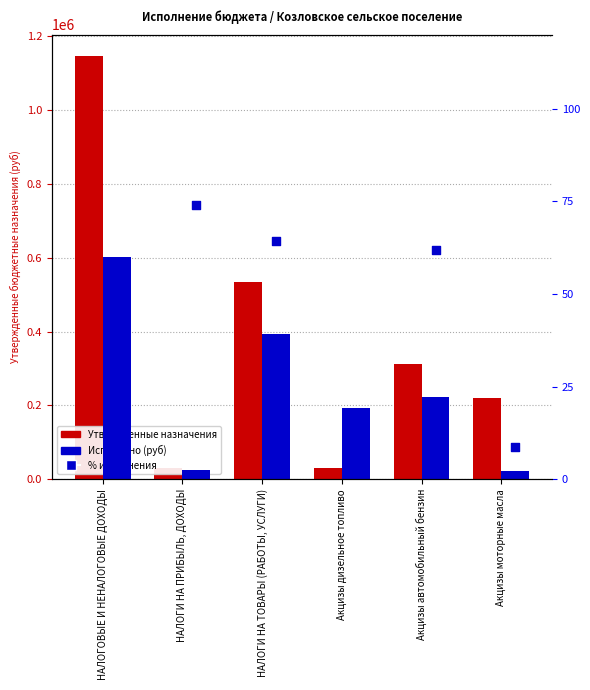

At how many categories does at least one series exceed 718747?

1